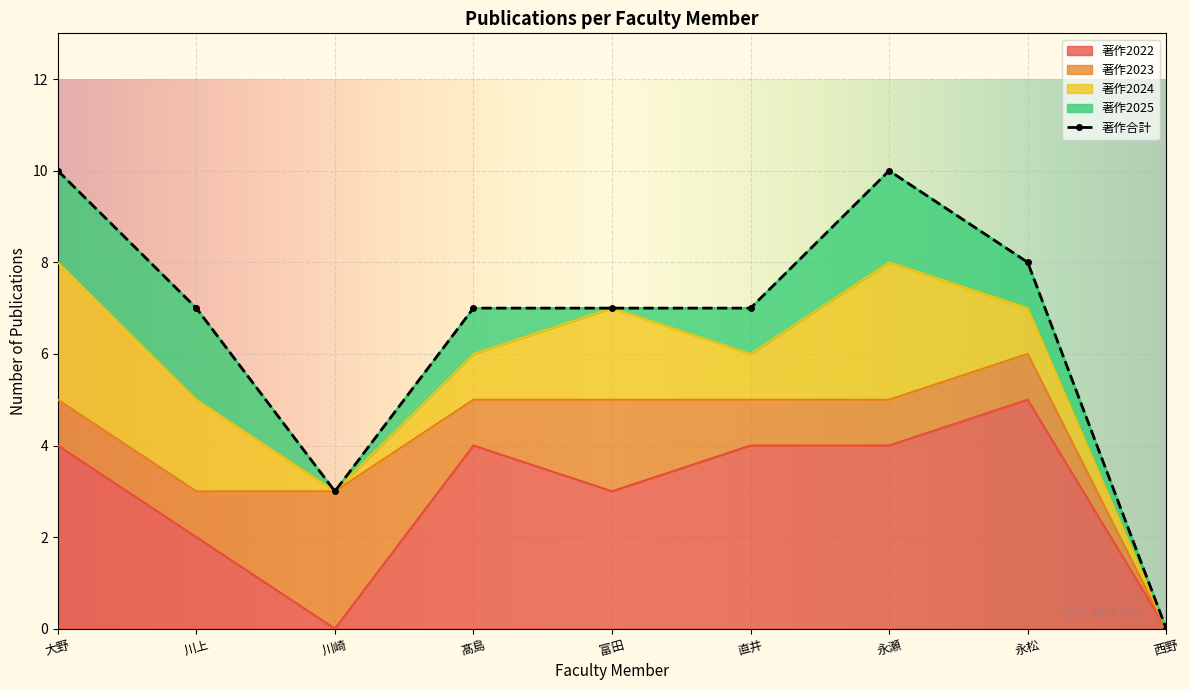

How many data points in 著作2022 are above 4?

1